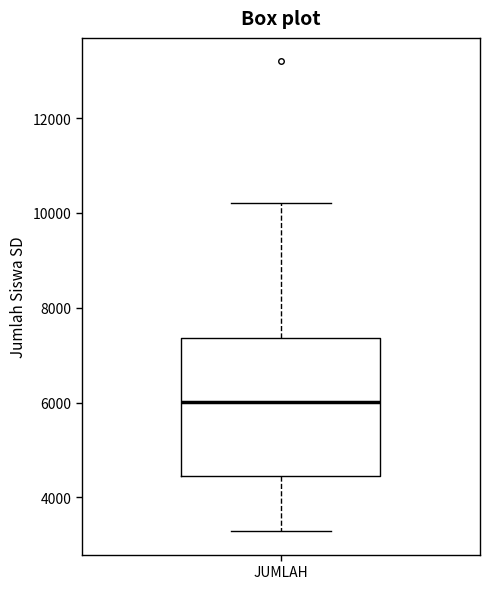

Read this box plot against the y-axis: the position of the median line, the range covered by the box, and the ends of both whiskers. The values are not printed on the chart, so give them approximately, as read against the axis.

median 6000, box 4400 to 7400, whiskers 3200 to 10200